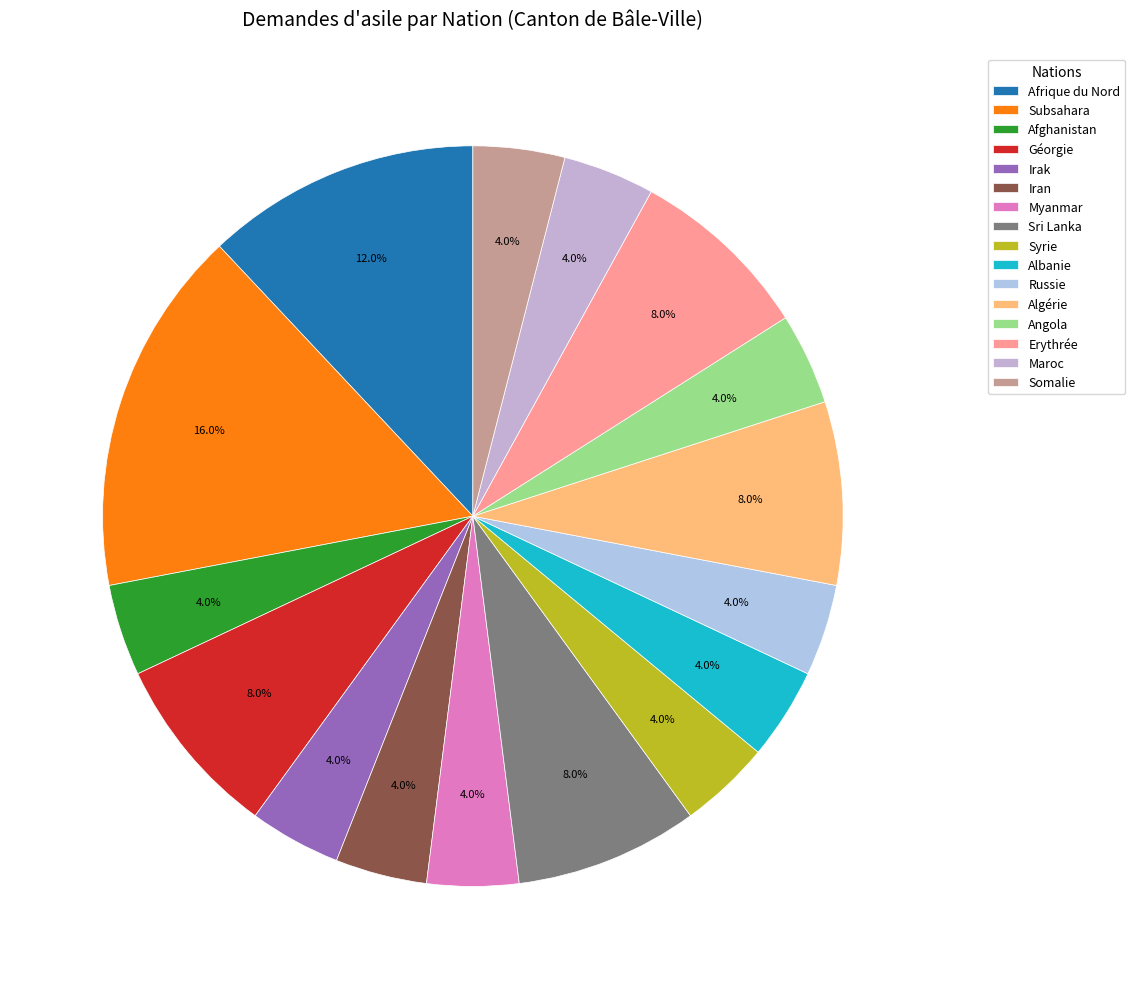

Is Russie the majority of the pie?

No